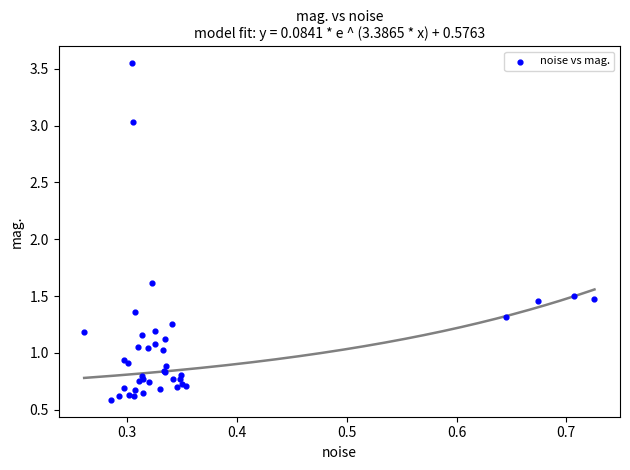

What Y value in the scatter plot is closest to 2?

1.6